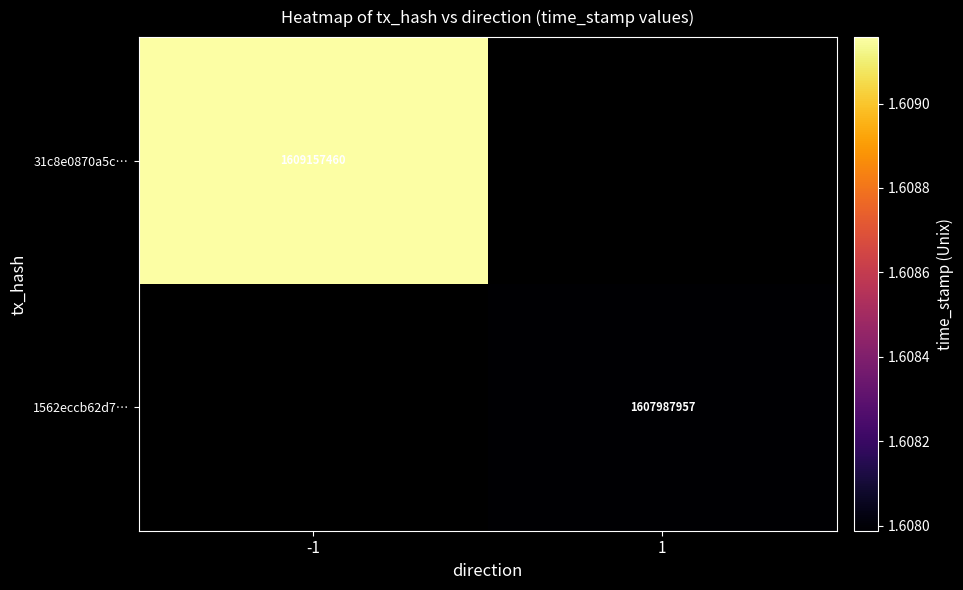

The value of 1562eccb62d7… at 1 is 1607987957. True or false?

True